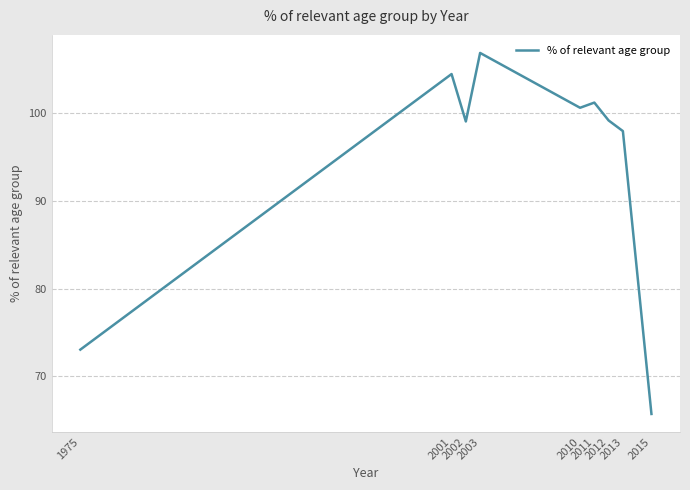

How many interior local valleys (lower than both neighbors) does the data have?

2